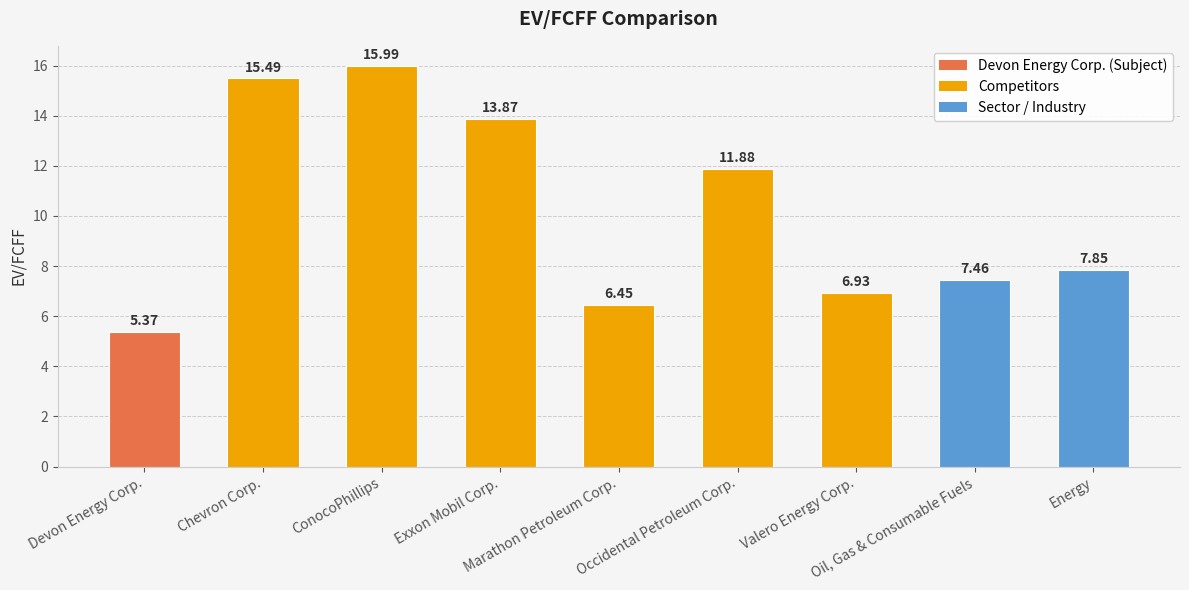

List the labels in order of value, smallest first.

Devon Energy Corp., Marathon Petroleum Corp., Valero Energy Corp., Oil, Gas & Consumable Fuels, Energy, Occidental Petroleum Corp., Exxon Mobil Corp., Chevron Corp., ConocoPhillips